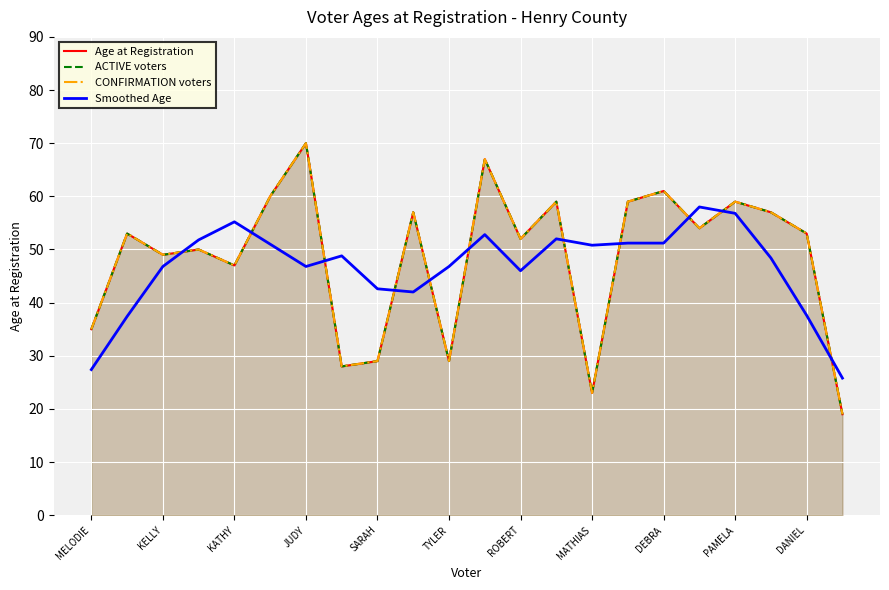

What are all the series names shown in the legend?

Age at Registration, ACTIVE voters, CONFIRMATION voters, Smoothed Age